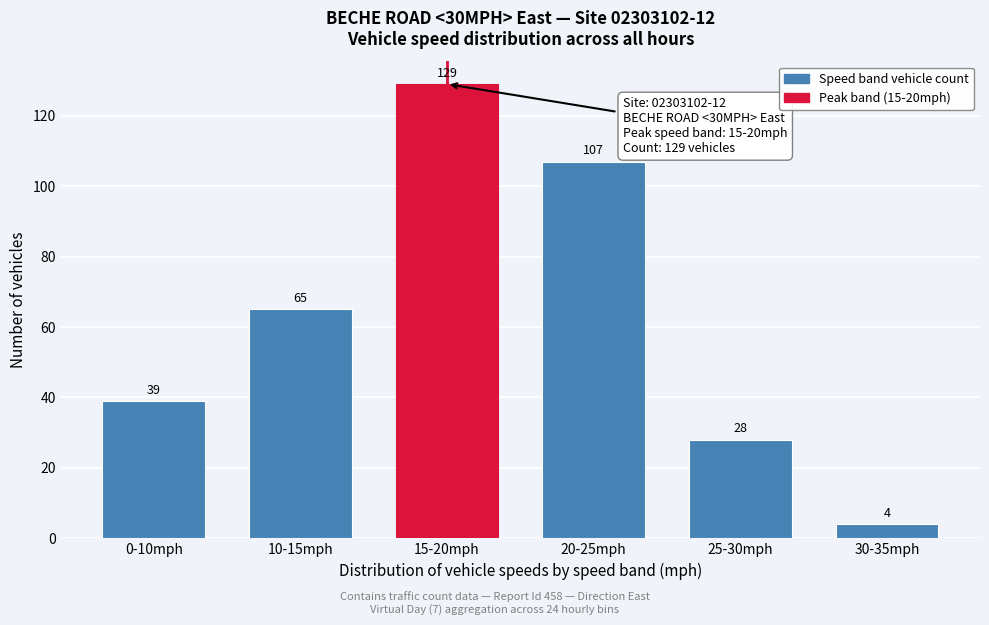

Reading right to left, extract all data points from this chart.

30-35mph=4	25-30mph=28	20-25mph=107	15-20mph=129	10-15mph=65	0-10mph=39